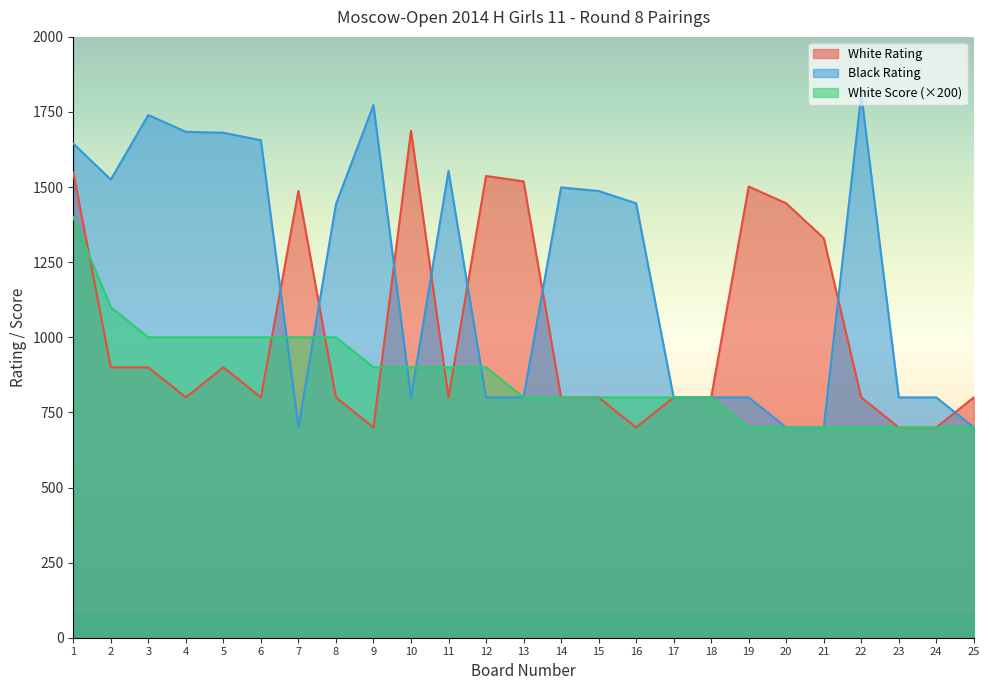

Reading left to right, extract all data points from this chart.

White Rating: 1549	900	900	800	900	800	1487	800	700	1687	800	1537	1519	800	800	700	800	800	1502	1446	1330	800	700	700	800
Black Rating: 1645	1525	1740	1684	1681	1656	700	1443	1773	800	1554	800	800	1499	1487	1446	800	800	800	700	700	1809	800	800	700
White Score: 1400	1100	1000	1000	1000	1000	1000	1000	900	900	900	900	800	800	800	800	800	800	700	700	700	700	700	700	700